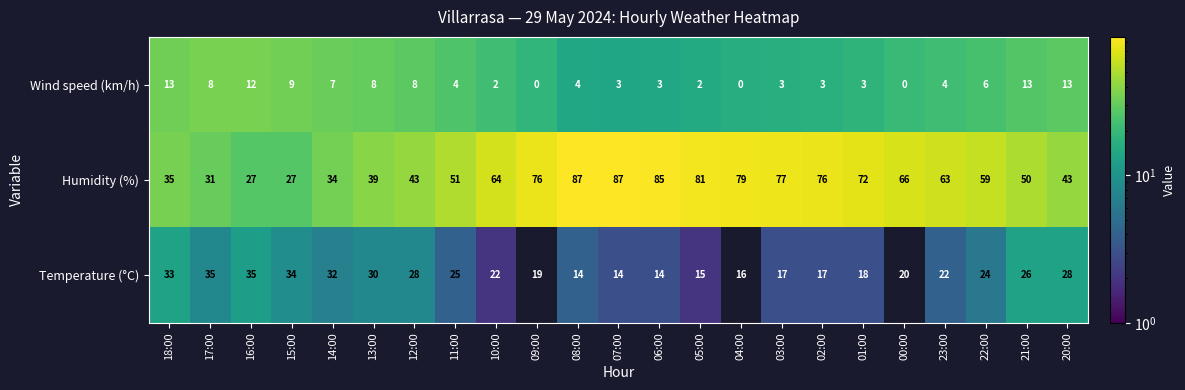

Read the Wind speed (km/h) value at 12:00, to the nearest 5.

10